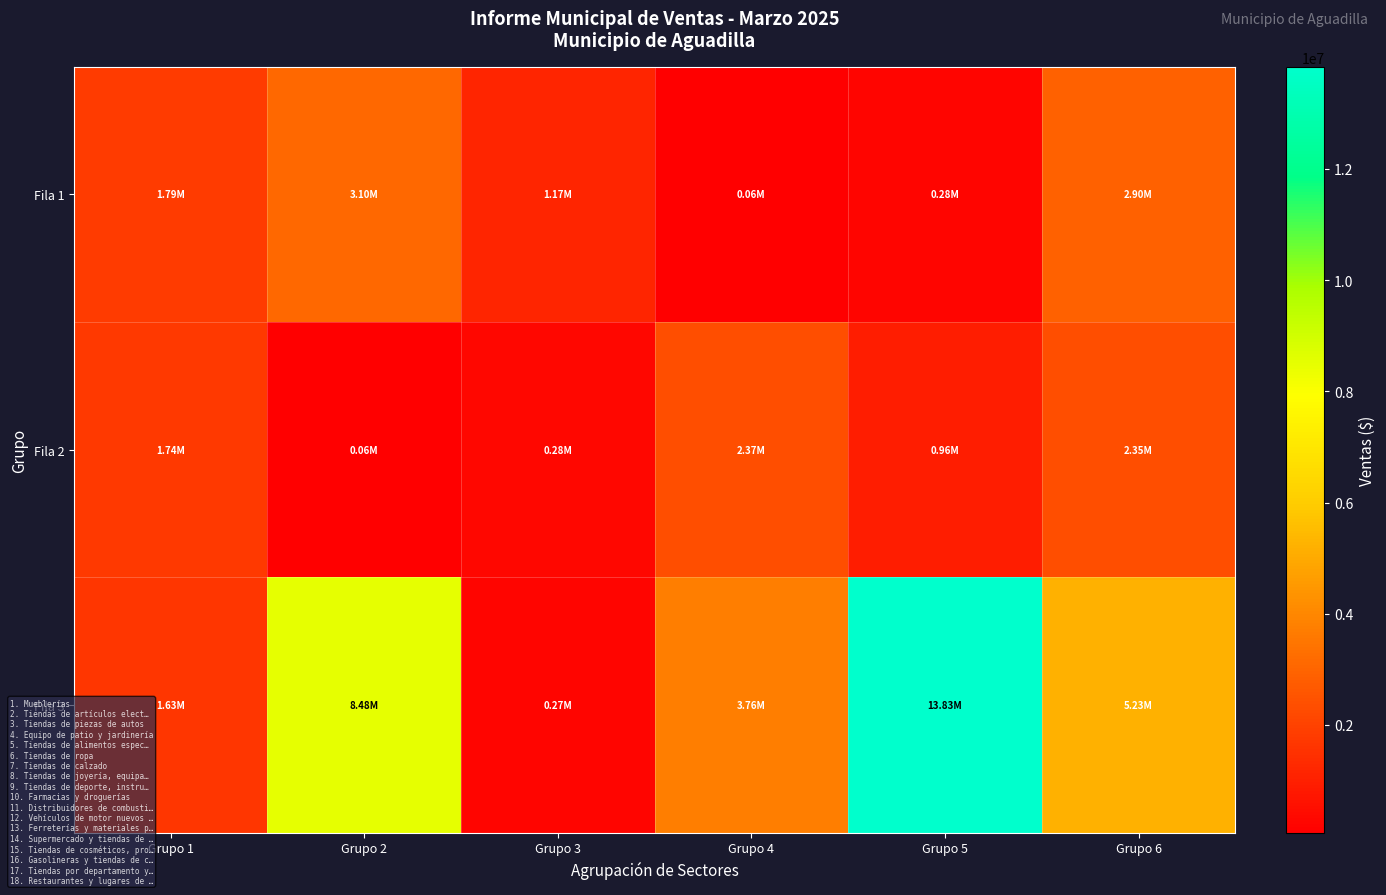

How many categories are shown in the chart?

6